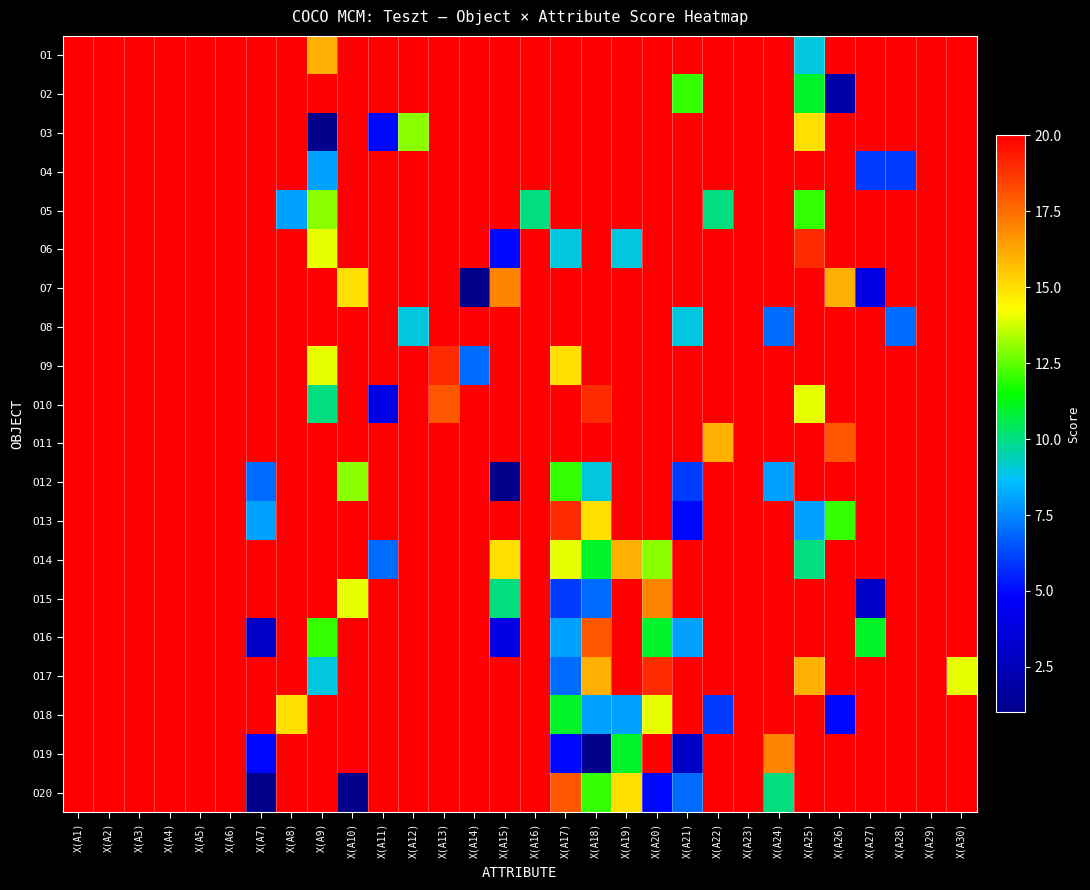

Reading left to right, list all the values displayed in this chart.

O1: X(A1)=20	X(A2)=20	X(A3)=20	X(A4)=20	X(A5)=20	X(A6)=20	X(A7)=20	X(A8)=20	X(A9)=16	X(A10)=20	X(A11)=20	X(A12)=20	X(A13)=20	X(A14)=20	X(A15)=20	X(A16)=20	X(A17)=20	X(A18)=20	X(A19)=20	X(A20)=20	X(A21)=20	X(A22)=20	X(A23)=20	X(A24)=20	X(A25)=9	X(A26)=20	X(A27)=20	X(A28)=20	X(A29)=20	X(A30)=20
O2: X(A1)=20	X(A2)=20	X(A3)=20	X(A4)=20	X(A5)=20	X(A6)=20	X(A7)=20	X(A8)=20	X(A9)=20	X(A10)=20	X(A11)=20	X(A12)=20	X(A13)=20	X(A14)=20	X(A15)=20	X(A16)=20	X(A17)=20	X(A18)=20	X(A19)=20	X(A20)=20	X(A21)=12	X(A22)=20	X(A23)=20	X(A24)=20	X(A25)=11	X(A26)=2	X(A27)=20	X(A28)=20	X(A29)=20	X(A30)=20
O3: X(A1)=20	X(A2)=20	X(A3)=20	X(A4)=20	X(A5)=20	X(A6)=20	X(A7)=20	X(A8)=20	X(A9)=1	X(A10)=20	X(A11)=5	X(A12)=13	X(A13)=20	X(A14)=20	X(A15)=20	X(A16)=20	X(A17)=20	X(A18)=20	X(A19)=20	X(A20)=20	X(A21)=20	X(A22)=20	X(A23)=20	X(A24)=20	X(A25)=15	X(A26)=20	X(A27)=20	X(A28)=20	X(A29)=20	X(A30)=20
O4: X(A1)=20	X(A2)=20	X(A3)=20	X(A4)=20	X(A5)=20	X(A6)=20	X(A7)=20	X(A8)=20	X(A9)=8	X(A10)=20	X(A11)=20	X(A12)=20	X(A13)=20	X(A14)=20	X(A15)=20	X(A16)=20	X(A17)=20	X(A18)=20	X(A19)=20	X(A20)=20	X(A21)=20	X(A22)=20	X(A23)=20	X(A24)=20	X(A25)=20	X(A26)=20	X(A27)=6	X(A28)=6	X(A29)=20	X(A30)=20
O5: X(A1)=20	X(A2)=20	X(A3)=20	X(A4)=20	X(A5)=20	X(A6)=20	X(A7)=20	X(A8)=8	X(A9)=13	X(A10)=20	X(A11)=20	X(A12)=20	X(A13)=20	X(A14)=20	X(A15)=20	X(A16)=10	X(A17)=20	X(A18)=20	X(A19)=20	X(A20)=20	X(A21)=20	X(A22)=10	X(A23)=20	X(A24)=20	X(A25)=12	X(A26)=20	X(A27)=20	X(A28)=20	X(A29)=20	X(A30)=20
O6: X(A1)=20	X(A2)=20	X(A3)=20	X(A4)=20	X(A5)=20	X(A6)=20	X(A7)=20	X(A8)=20	X(A9)=14	X(A10)=20	X(A11)=20	X(A12)=20	X(A13)=20	X(A14)=20	X(A15)=5	X(A16)=20	X(A17)=9	X(A18)=20	X(A19)=9	X(A20)=20	X(A21)=20	X(A22)=20	X(A23)=20	X(A24)=20	X(A25)=19	X(A26)=20	X(A27)=20	X(A28)=20	X(A29)=20	X(A30)=20
O7: X(A1)=20	X(A2)=20	X(A3)=20	X(A4)=20	X(A5)=20	X(A6)=20	X(A7)=20	X(A8)=20	X(A9)=20	X(A10)=15	X(A11)=20	X(A12)=20	X(A13)=20	X(A14)=1	X(A15)=17	X(A16)=20	X(A17)=20	X(A18)=20	X(A19)=20	X(A20)=20	X(A21)=20	X(A22)=20	X(A23)=20	X(A24)=20	X(A25)=20	X(A26)=16	X(A27)=4	X(A28)=20	X(A29)=20	X(A30)=20
O8: X(A1)=20	X(A2)=20	X(A3)=20	X(A4)=20	X(A5)=20	X(A6)=20	X(A7)=20	X(A8)=20	X(A9)=20	X(A10)=20	X(A11)=20	X(A12)=9	X(A13)=20	X(A14)=20	X(A15)=20	X(A16)=20	X(A17)=20	X(A18)=20	X(A19)=20	X(A20)=20	X(A21)=9	X(A22)=20	X(A23)=20	X(A24)=7	X(A25)=20	X(A26)=20	X(A27)=20	X(A28)=7	X(A29)=20	X(A30)=20
O9: X(A1)=20	X(A2)=20	X(A3)=20	X(A4)=20	X(A5)=20	X(A6)=20	X(A7)=20	X(A8)=20	X(A9)=14	X(A10)=20	X(A11)=20	X(A12)=20	X(A13)=19	X(A14)=7	X(A15)=20	X(A16)=20	X(A17)=15	X(A18)=20	X(A19)=20	X(A20)=20	X(A21)=20	X(A22)=20	X(A23)=20	X(A24)=20	X(A25)=20	X(A26)=20	X(A27)=20	X(A28)=20	X(A29)=20	X(A30)=20
O10: X(A1)=20	X(A2)=20	X(A3)=20	X(A4)=20	X(A5)=20	X(A6)=20	X(A7)=20	X(A8)=20	X(A9)=10	X(A10)=20	X(A11)=4	X(A12)=20	X(A13)=18	X(A14)=20	X(A15)=20	X(A16)=20	X(A17)=20	X(A18)=19	X(A19)=20	X(A20)=20	X(A21)=20	X(A22)=20	X(A23)=20	X(A24)=20	X(A25)=14	X(A26)=20	X(A27)=20	X(A28)=20	X(A29)=20	X(A30)=20
O11: X(A1)=20	X(A2)=20	X(A3)=20	X(A4)=20	X(A5)=20	X(A6)=20	X(A7)=20	X(A8)=20	X(A9)=20	X(A10)=20	X(A11)=20	X(A12)=20	X(A13)=20	X(A14)=20	X(A15)=20	X(A16)=20	X(A17)=20	X(A18)=20	X(A19)=20	X(A20)=20	X(A21)=20	X(A22)=16	X(A23)=20	X(A24)=20	X(A25)=20	X(A26)=18	X(A27)=20	X(A28)=20	X(A29)=20	X(A30)=20
O12: X(A1)=20	X(A2)=20	X(A3)=20	X(A4)=20	X(A5)=20	X(A6)=20	X(A7)=7	X(A8)=20	X(A9)=20	X(A10)=13	X(A11)=20	X(A12)=20	X(A13)=20	X(A14)=20	X(A15)=1	X(A16)=20	X(A17)=12	X(A18)=9	X(A19)=20	X(A20)=20	X(A21)=6	X(A22)=20	X(A23)=20	X(A24)=8	X(A25)=20	X(A26)=20	X(A27)=20	X(A28)=20	X(A29)=20	X(A30)=20
O13: X(A1)=20	X(A2)=20	X(A3)=20	X(A4)=20	X(A5)=20	X(A6)=20	X(A7)=8	X(A8)=20	X(A9)=20	X(A10)=20	X(A11)=20	X(A12)=20	X(A13)=20	X(A14)=20	X(A15)=20	X(A16)=20	X(A17)=19	X(A18)=15	X(A19)=20	X(A20)=20	X(A21)=5	X(A22)=20	X(A23)=20	X(A24)=20	X(A25)=8	X(A26)=12	X(A27)=20	X(A28)=20	X(A29)=20	X(A30)=20
O14: X(A1)=20	X(A2)=20	X(A3)=20	X(A4)=20	X(A5)=20	X(A6)=20	X(A7)=20	X(A8)=20	X(A9)=20	X(A10)=20	X(A11)=7	X(A12)=20	X(A13)=20	X(A14)=20	X(A15)=15	X(A16)=20	X(A17)=14	X(A18)=11	X(A19)=16	X(A20)=13	X(A21)=20	X(A22)=20	X(A23)=20	X(A24)=20	X(A25)=10	X(A26)=20	X(A27)=20	X(A28)=20	X(A29)=20	X(A30)=20
O15: X(A1)=20	X(A2)=20	X(A3)=20	X(A4)=20	X(A5)=20	X(A6)=20	X(A7)=20	X(A8)=20	X(A9)=20	X(A10)=14	X(A11)=20	X(A12)=20	X(A13)=20	X(A14)=20	X(A15)=10	X(A16)=20	X(A17)=6	X(A18)=7	X(A19)=20	X(A20)=17	X(A21)=20	X(A22)=20	X(A23)=20	X(A24)=20	X(A25)=20	X(A26)=20	X(A27)=3	X(A28)=20	X(A29)=20	X(A30)=20
O16: X(A1)=20	X(A2)=20	X(A3)=20	X(A4)=20	X(A5)=20	X(A6)=20	X(A7)=3	X(A8)=20	X(A9)=12	X(A10)=20	X(A11)=20	X(A12)=20	X(A13)=20	X(A14)=20	X(A15)=4	X(A16)=20	X(A17)=8	X(A18)=18	X(A19)=20	X(A20)=11	X(A21)=8	X(A22)=20	X(A23)=20	X(A24)=20	X(A25)=20	X(A26)=20	X(A27)=11	X(A28)=20	X(A29)=20	X(A30)=20
O17: X(A1)=20	X(A2)=20	X(A3)=20	X(A4)=20	X(A5)=20	X(A6)=20	X(A7)=20	X(A8)=20	X(A9)=9	X(A10)=20	X(A11)=20	X(A12)=20	X(A13)=20	X(A14)=20	X(A15)=20	X(A16)=20	X(A17)=7	X(A18)=16	X(A19)=20	X(A20)=19	X(A21)=20	X(A22)=20	X(A23)=20	X(A24)=20	X(A25)=16	X(A26)=20	X(A27)=20	X(A28)=20	X(A29)=20	X(A30)=14
O18: X(A1)=20	X(A2)=20	X(A3)=20	X(A4)=20	X(A5)=20	X(A6)=20	X(A7)=20	X(A8)=15	X(A9)=20	X(A10)=20	X(A11)=20	X(A12)=20	X(A13)=20	X(A14)=20	X(A15)=20	X(A16)=20	X(A17)=11	X(A18)=8	X(A19)=8	X(A20)=14	X(A21)=20	X(A22)=6	X(A23)=20	X(A24)=20	X(A25)=20	X(A26)=5	X(A27)=20	X(A28)=20	X(A29)=20	X(A30)=20
O19: X(A1)=20	X(A2)=20	X(A3)=20	X(A4)=20	X(A5)=20	X(A6)=20	X(A7)=5	X(A8)=20	X(A9)=20	X(A10)=20	X(A11)=20	X(A12)=20	X(A13)=20	X(A14)=20	X(A15)=20	X(A16)=20	X(A17)=5	X(A18)=1	X(A19)=11	X(A20)=20	X(A21)=3	X(A22)=20	X(A23)=20	X(A24)=17	X(A25)=20	X(A26)=20	X(A27)=20	X(A28)=20	X(A29)=20	X(A30)=20
O20: X(A1)=20	X(A2)=20	X(A3)=20	X(A4)=20	X(A5)=20	X(A6)=20	X(A7)=1	X(A8)=20	X(A9)=20	X(A10)=1	X(A11)=20	X(A12)=20	X(A13)=20	X(A14)=20	X(A15)=20	X(A16)=20	X(A17)=18	X(A18)=12	X(A19)=15	X(A20)=5	X(A21)=7	X(A22)=20	X(A23)=20	X(A24)=10	X(A25)=20	X(A26)=20	X(A27)=20	X(A28)=20	X(A29)=20	X(A30)=20